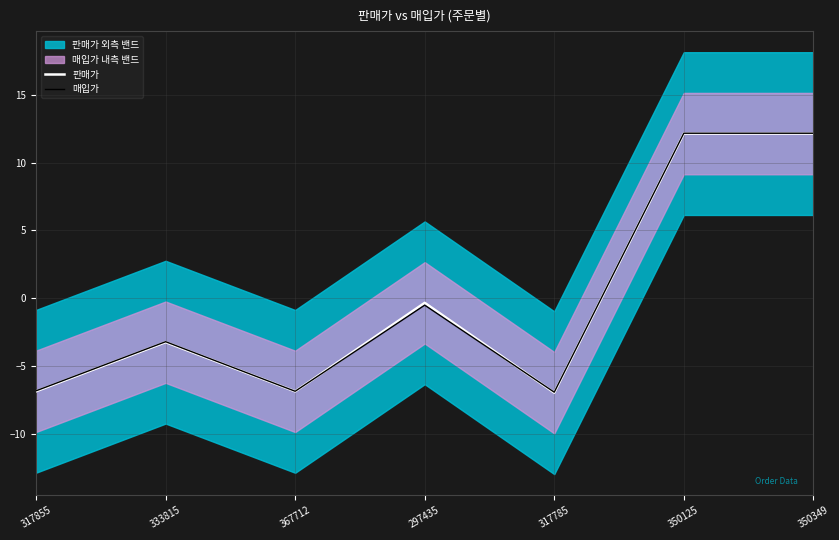

Where does the 판매가 series first go above -3?

297435